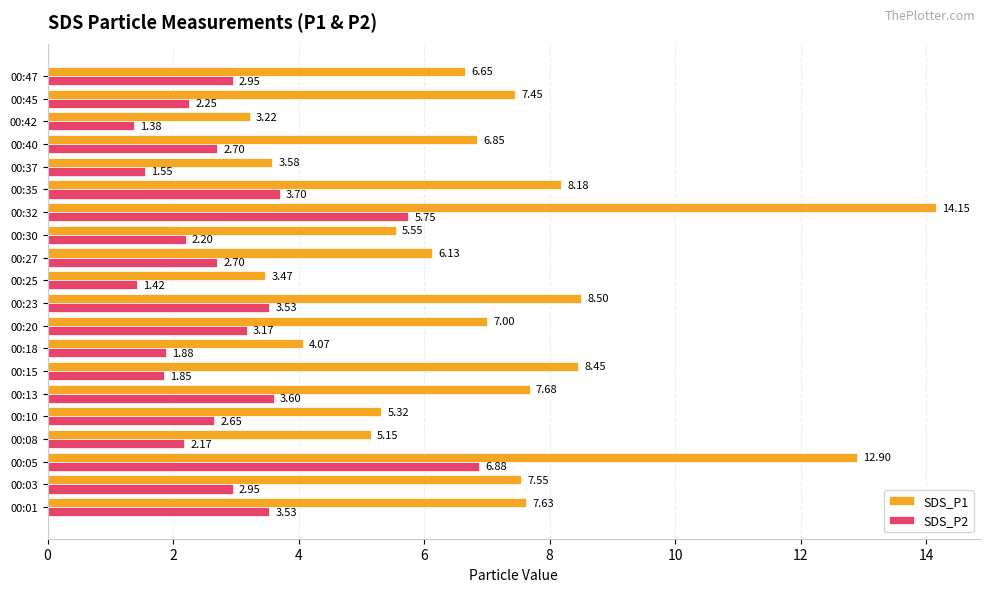

Which series changed the most between 00:13 and 00:40?

SDS_P2